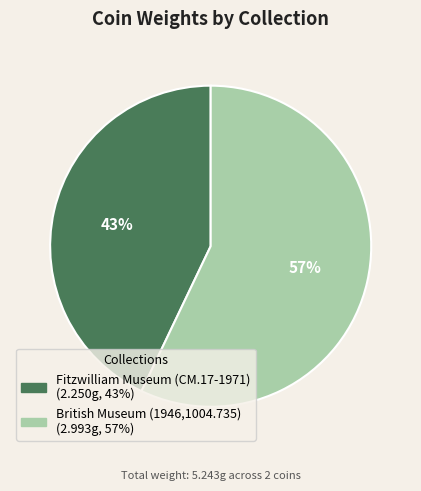

To the nearest percent, what portion does Fitzwilliam Museum (CM.17-1971) represent?

43%